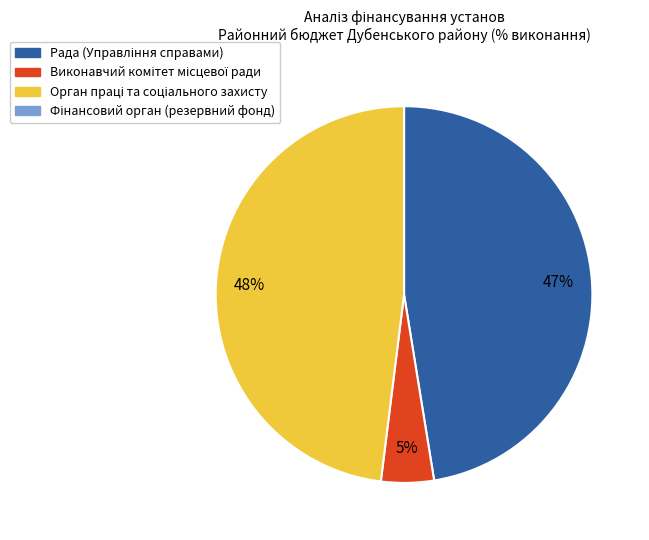

To the nearest percent, what is the difference between the largest and smallest slice percentages?

48%